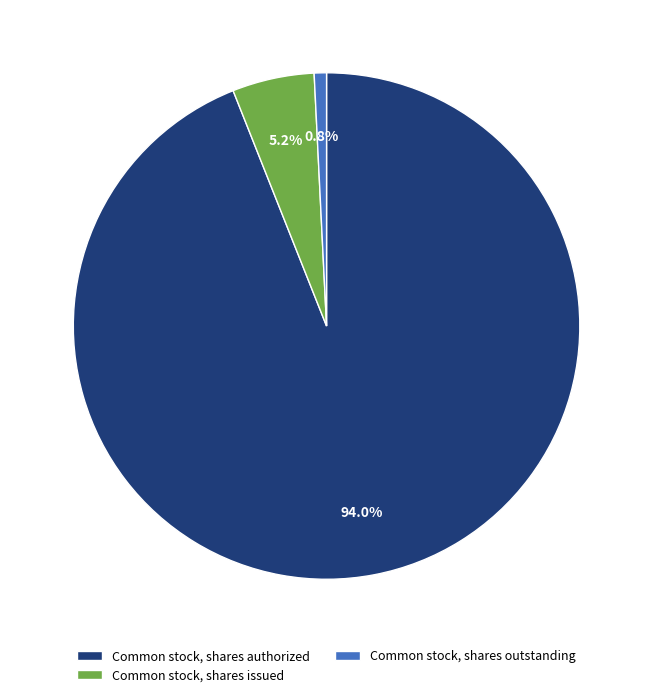

Approximately how many times larger is the value at Common stock, shares issued compared to Common stock, shares outstanding?

6.7